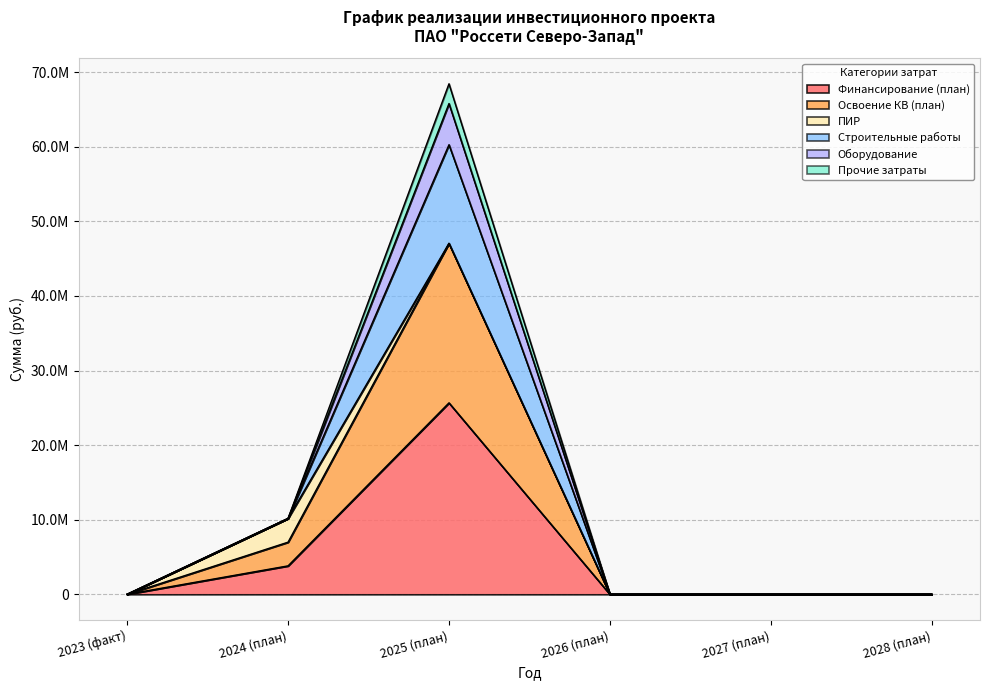

At which category does Оборудование reach its first local peak?

2025 (план)